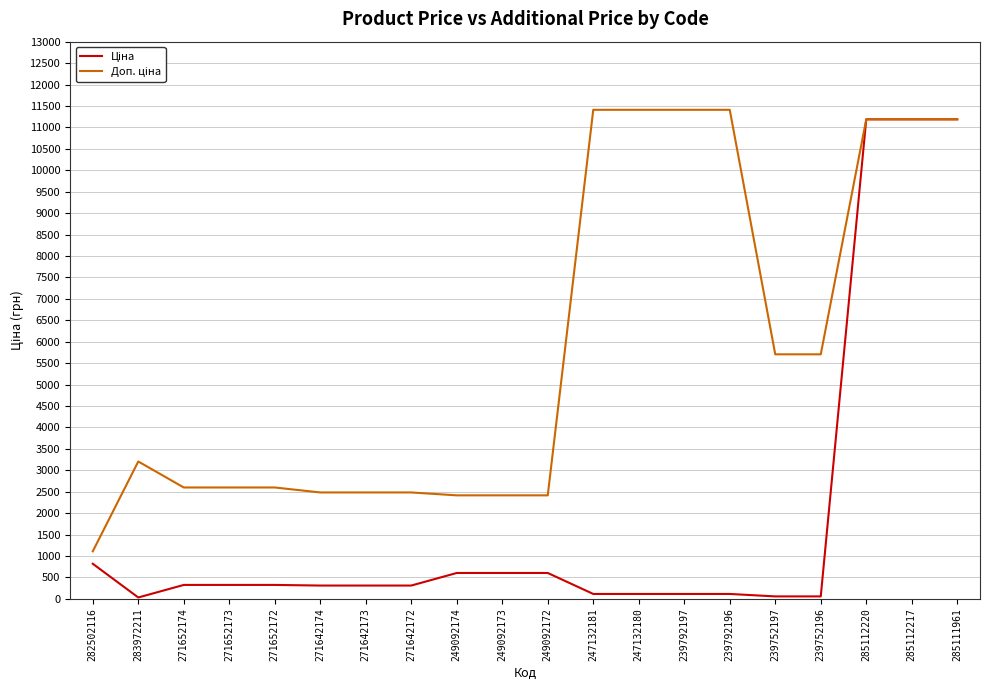

What is the difference between the maximum and minimum values in the Доп. ціна series?

10300.8